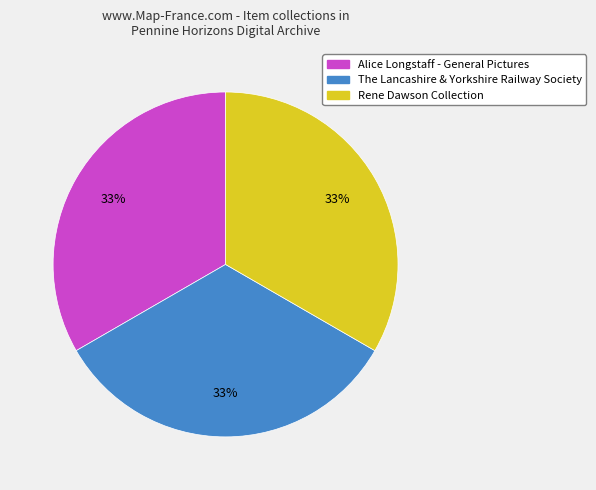

To the nearest percent, what is the average slice percentage?

33%